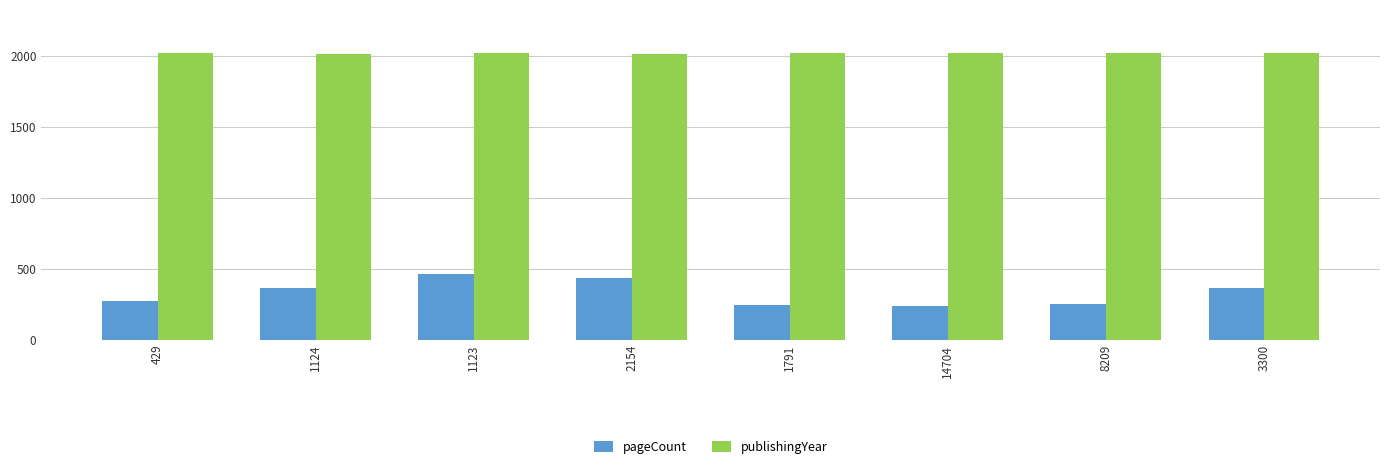

Does the chart contain stacked bars?

No